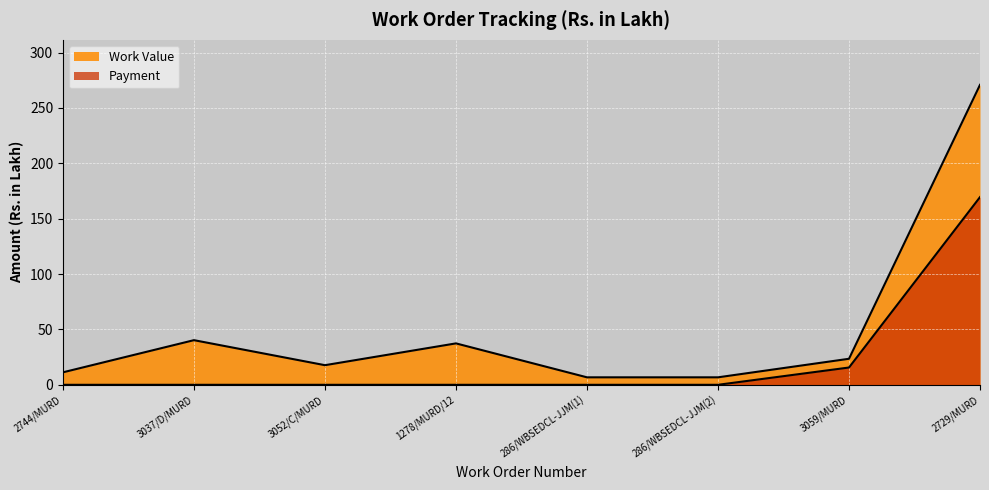

What is the label of the 2nd point from the left?

3037/D/MURD